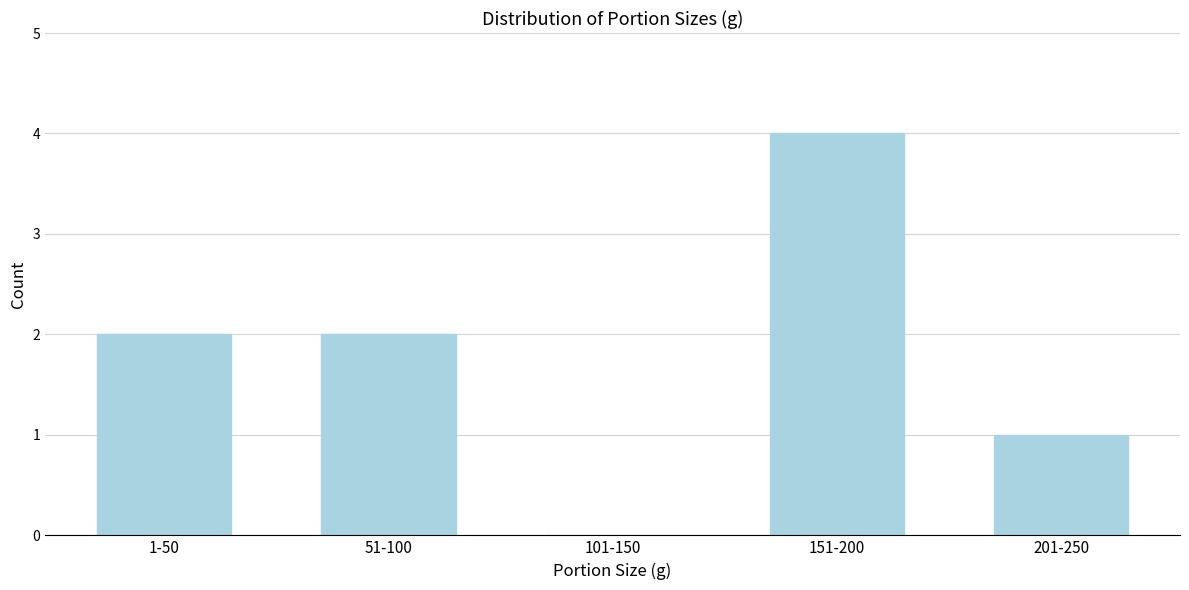

Reading left to right, list all the values displayed in this chart.

1-50=2	51-100=2	101-150=0	151-200=4	201-250=1